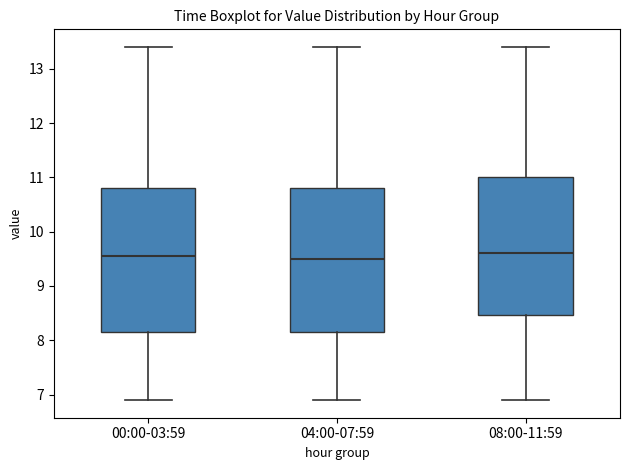

Where does the lower whisker of the box for 00:00-03:59 end on the y-axis? The values are not printed on the chart, so give them approximately, as read against the axis.

6.9